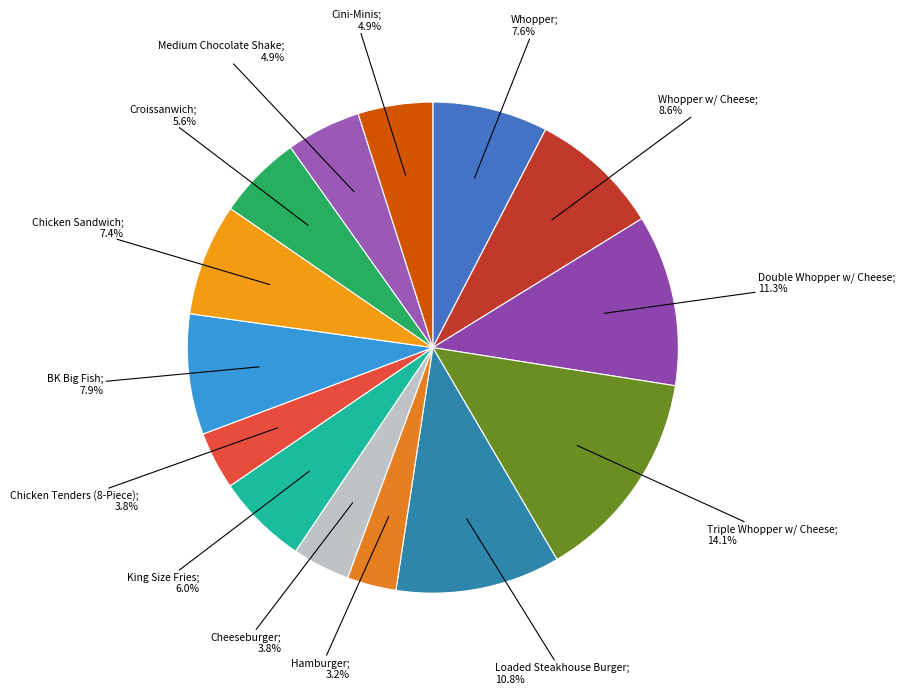

To the nearest percent, what is the difference between the largest and smallest slice percentages?

11%